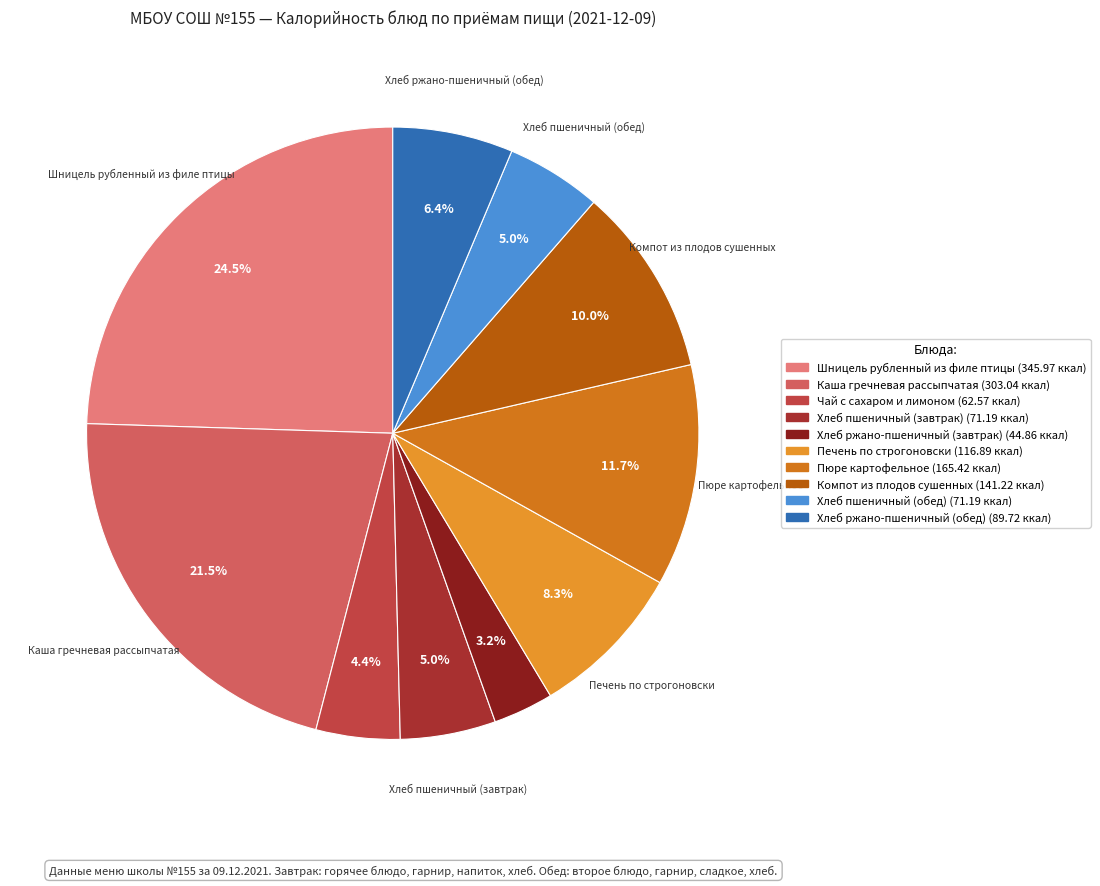

To the nearest percent, what percentage of the pie is Хлеб пшеничный (обед)?

5%